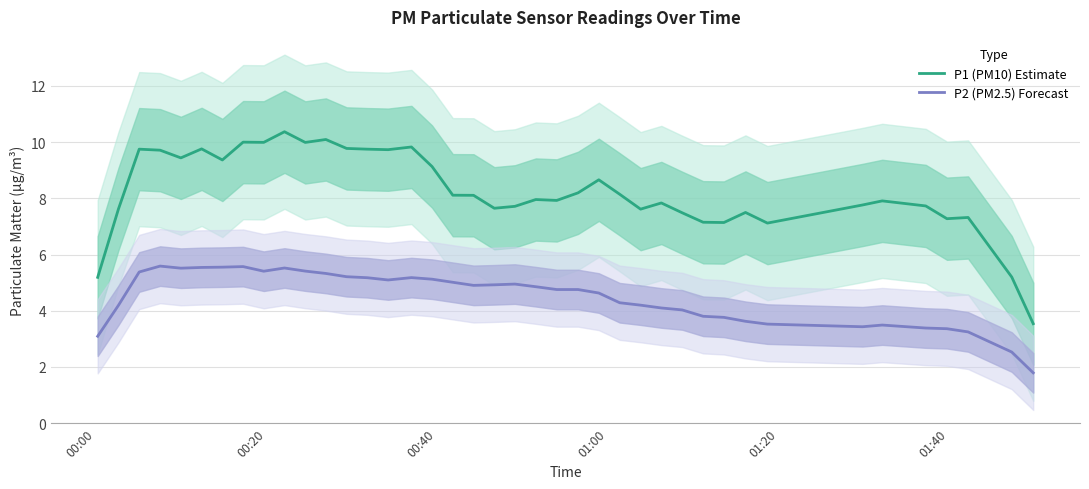

True or false: P2 (PM2.5) Forecast and P1 (PM10) Estimate intersect in this chart.

False